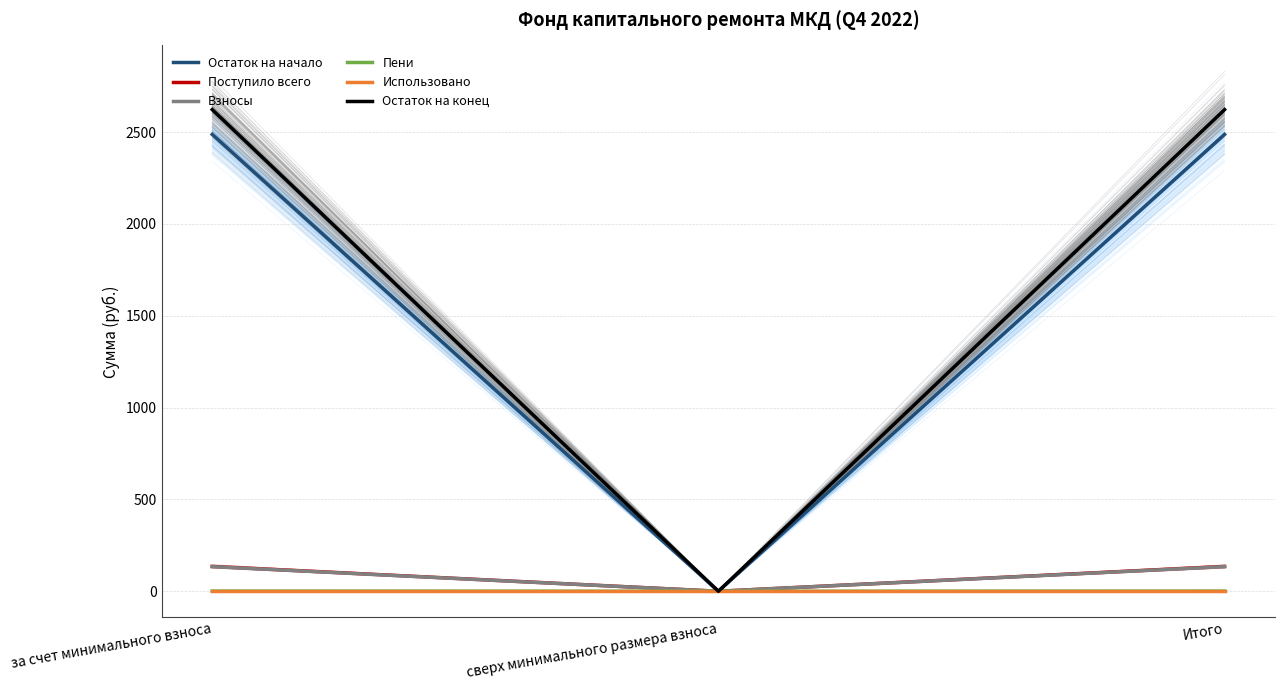

What is the total value across all series at за счет минимального взноса?

5380.4